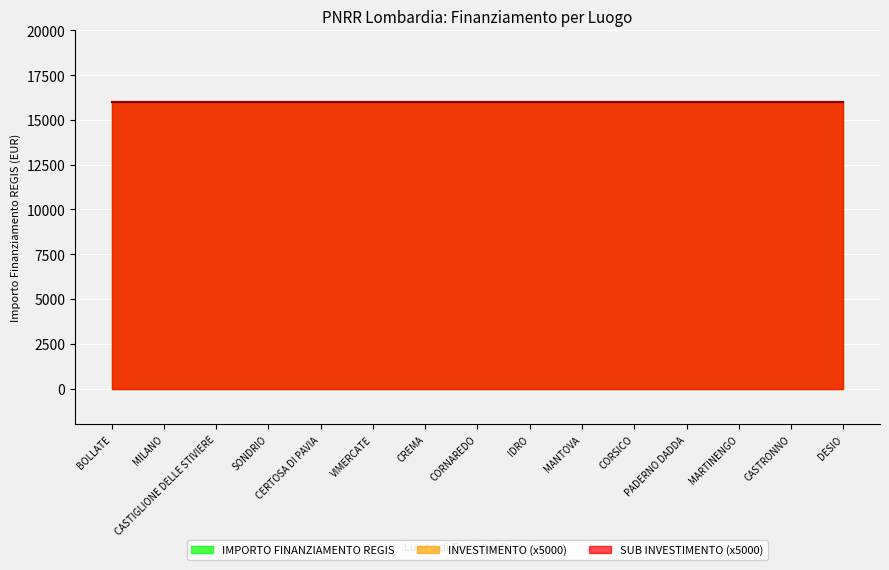

At which category does the chart reach its minimum across all series?

BOLLATE